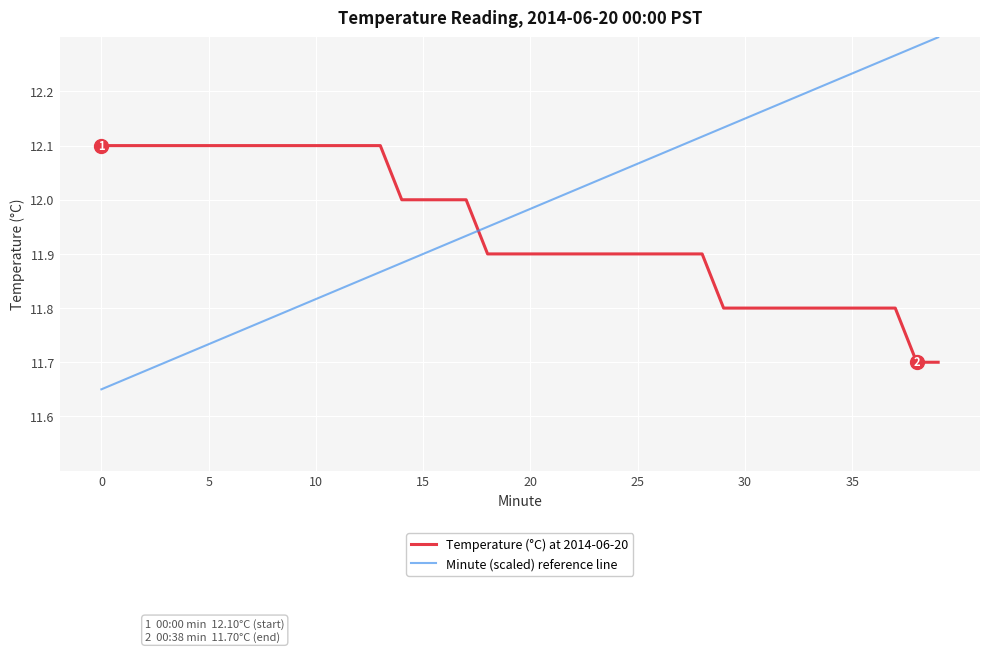

Which series has the largest range (max minus min)?

Minute (scaled) reference line